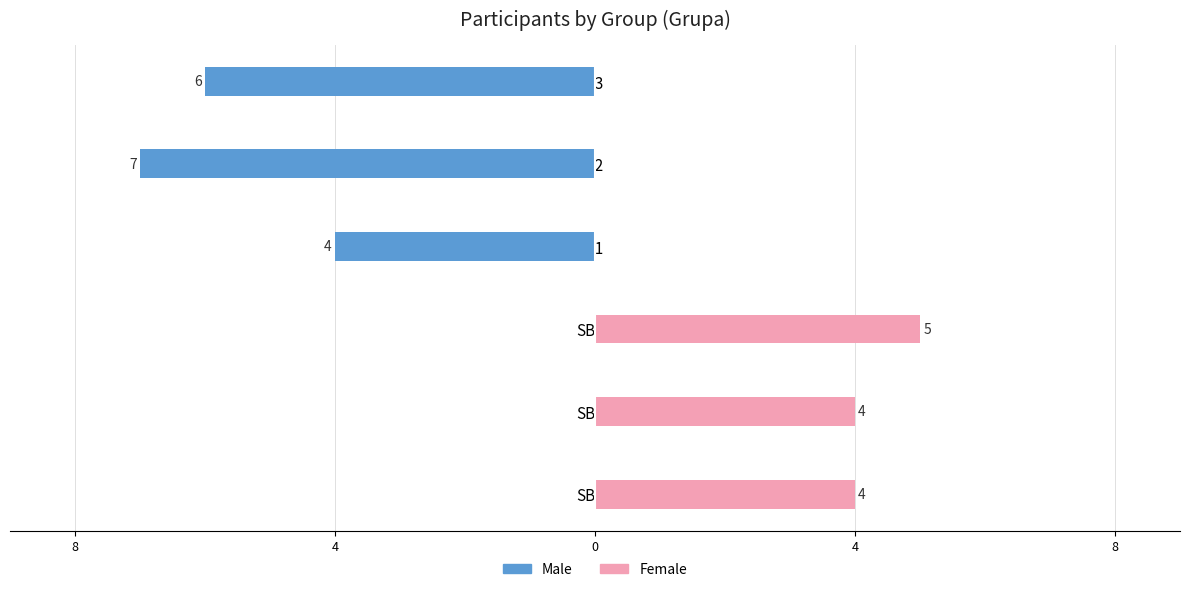

At how many categories does at least one series exceed -1?

6